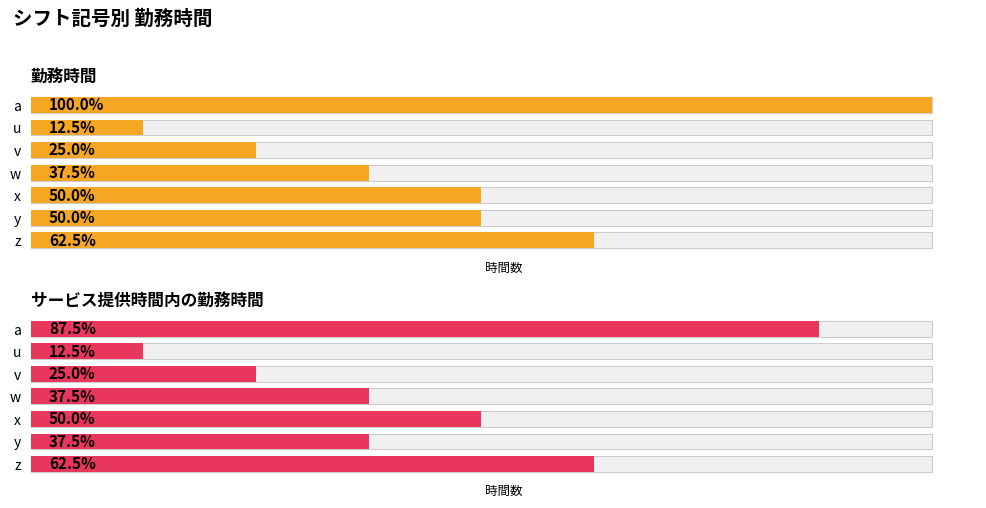

What is the average value of the サービス提供時間内の勤務時間 series?

4